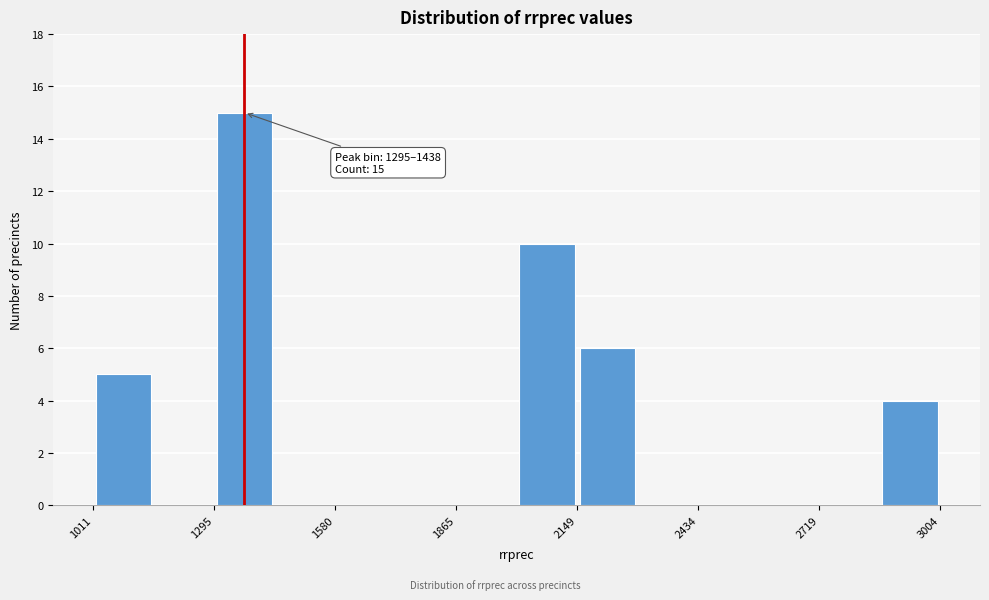

Read against the x-axis, roughly where is the centre of the tallest bar?

1350